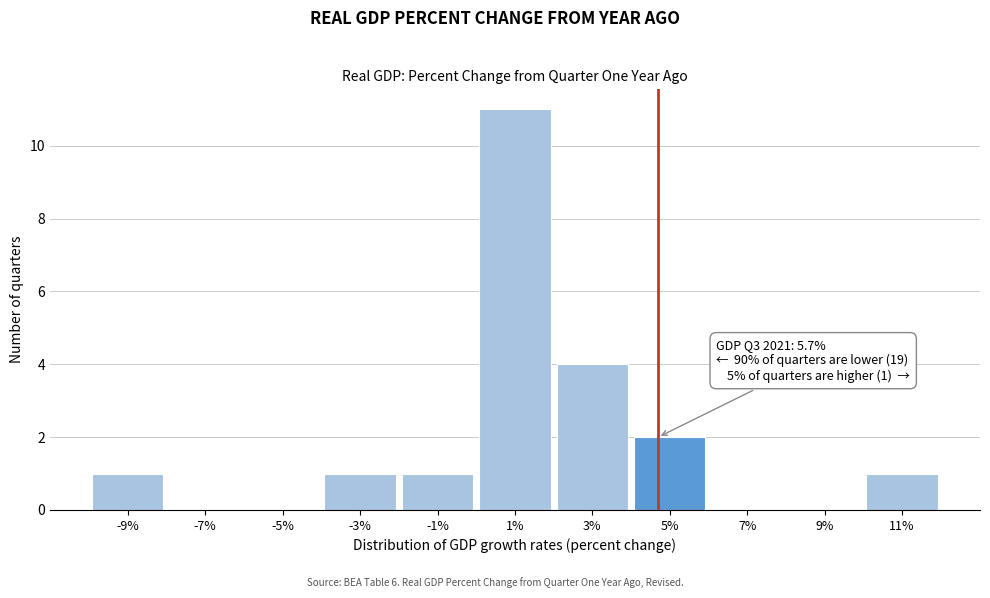

Reading right to left, extract all data points from this chart.

11%=1	9%=0	7%=0	5%=2	3%=4	1%=11	-1%=1	-3%=1	-5%=0	-7%=0	-9%=1